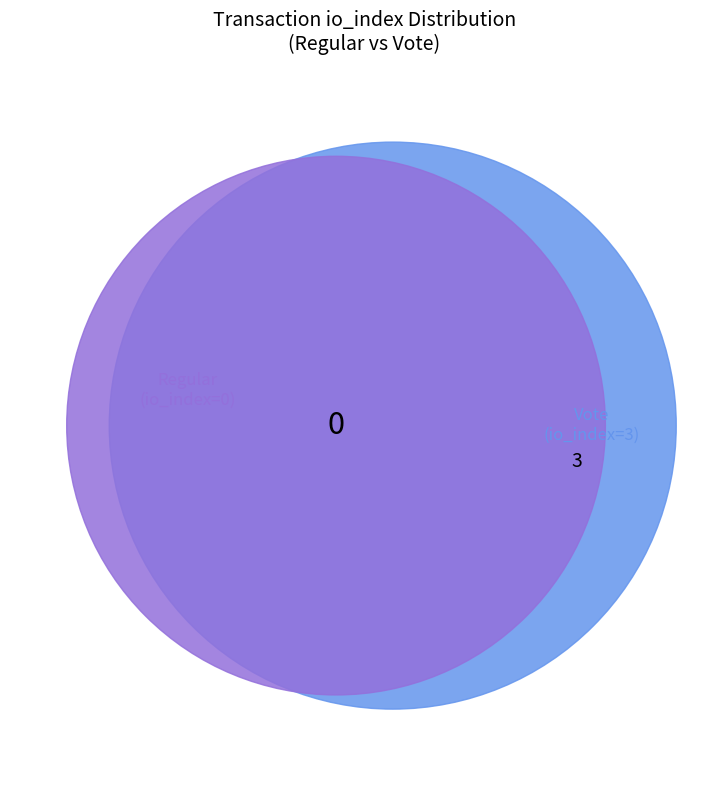

What is the total percentage of Vote and Regular?

100.0%